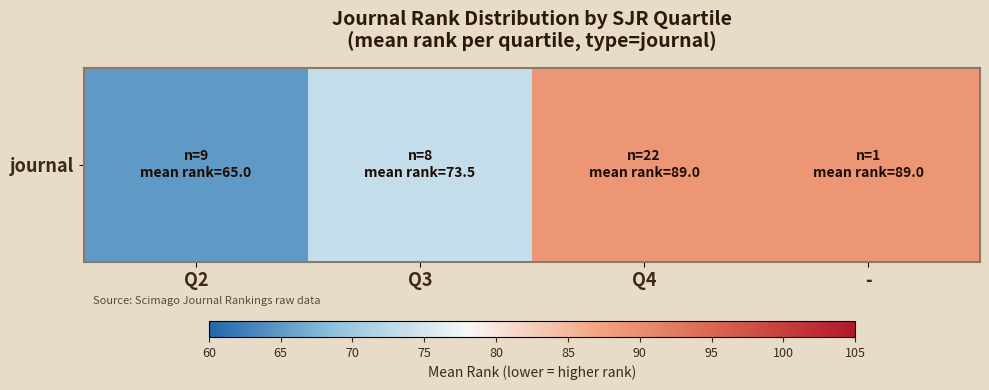

True or false: the data shows 32.2 at Q4.

False